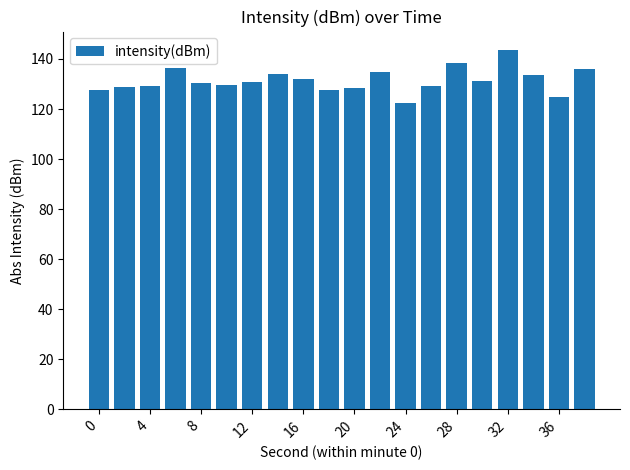

What is the value of the 6th bar from the left?

129.5